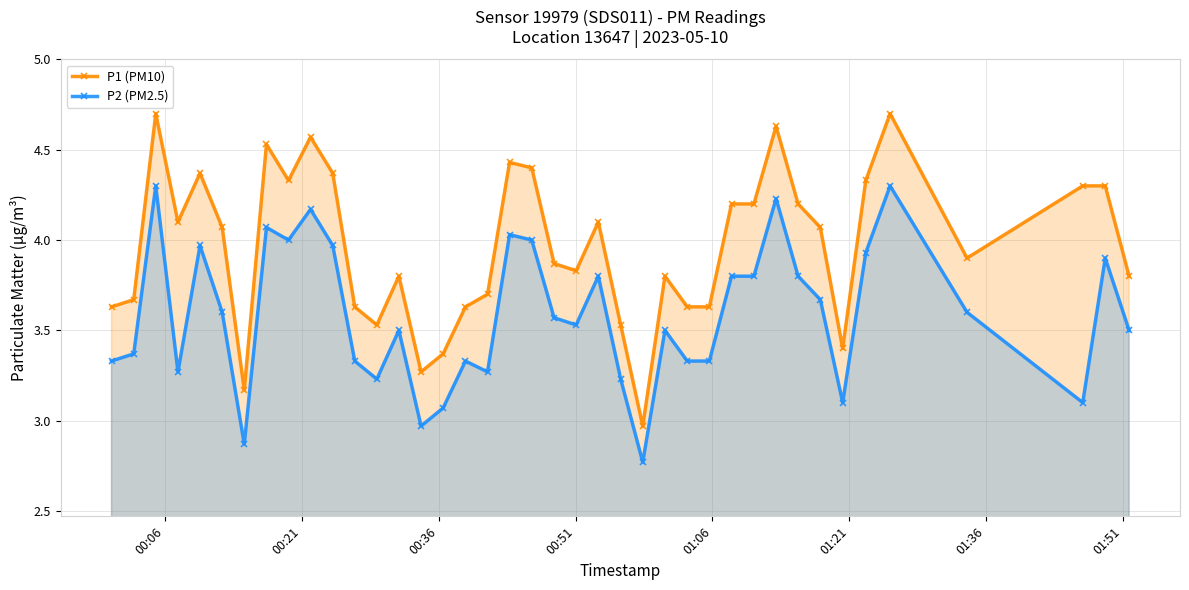

True or false: P2 (PM2.5) and P1 (PM10) intersect in this chart.

False